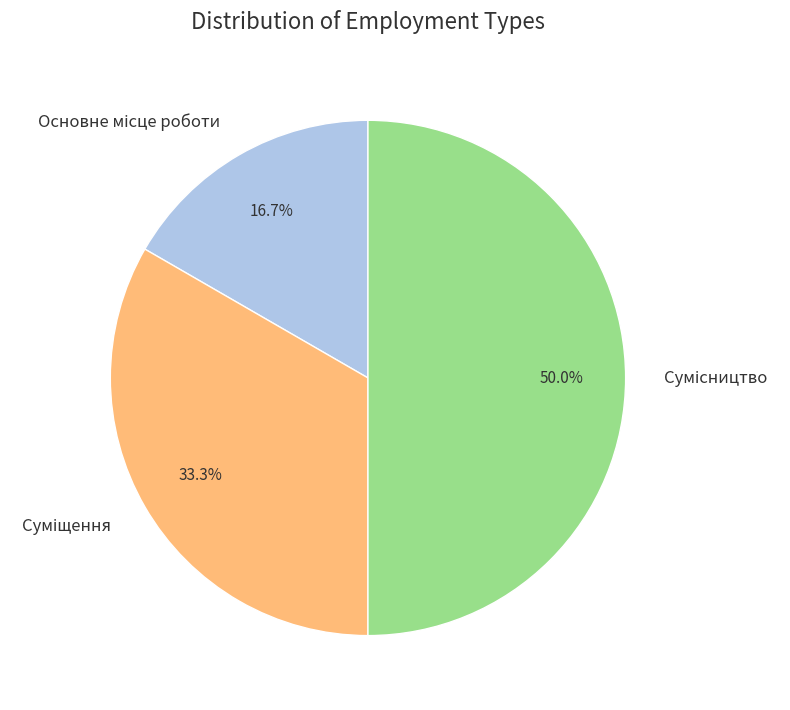

Count the number of slices in the pie.

3